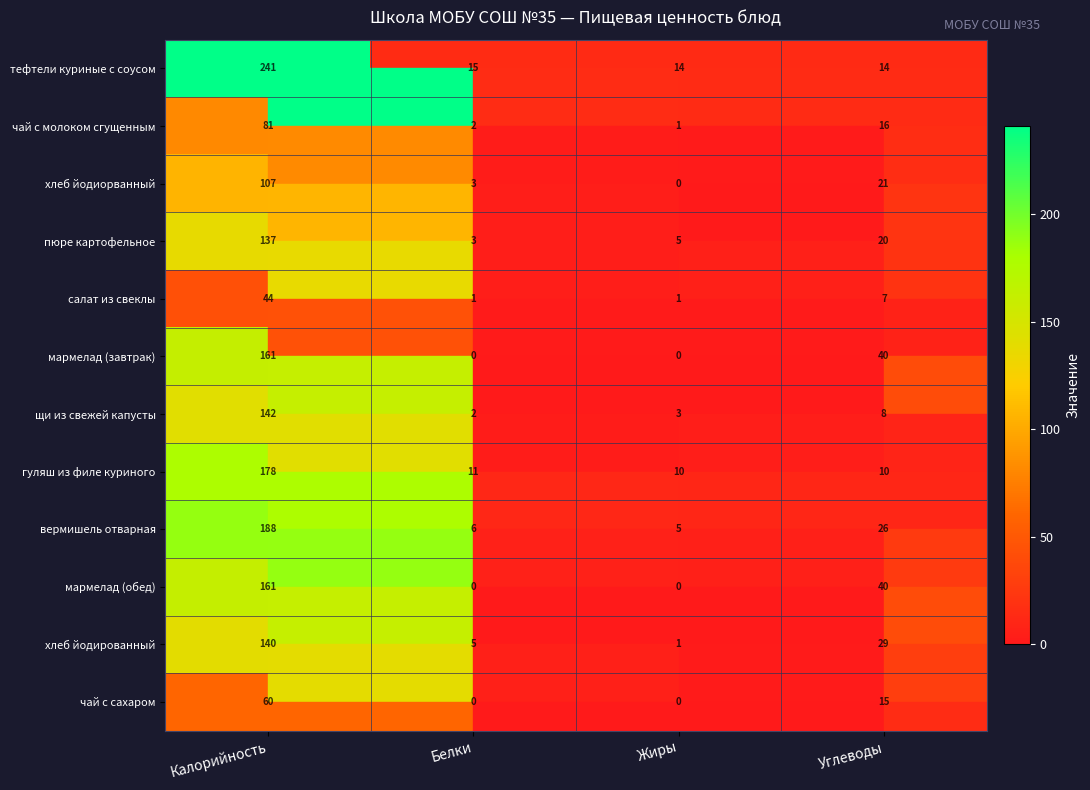

The value of вермишель отварная at Углеводы is 26. True or false?

True